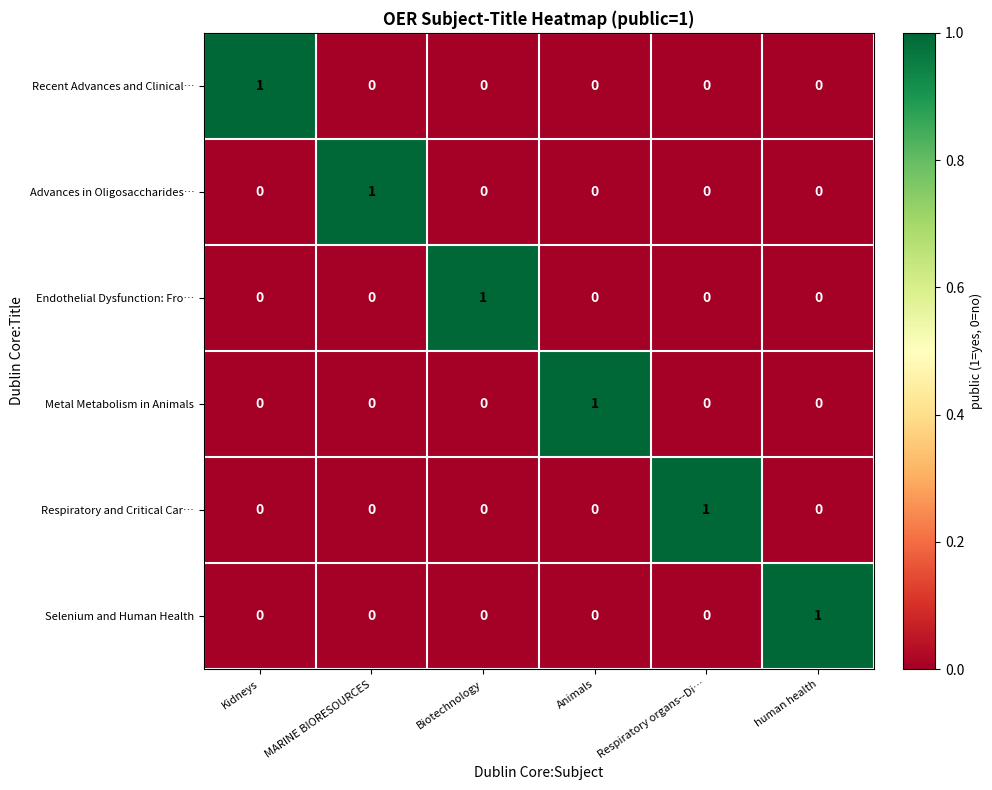

At how many categories does at least one series exceed 0?

6